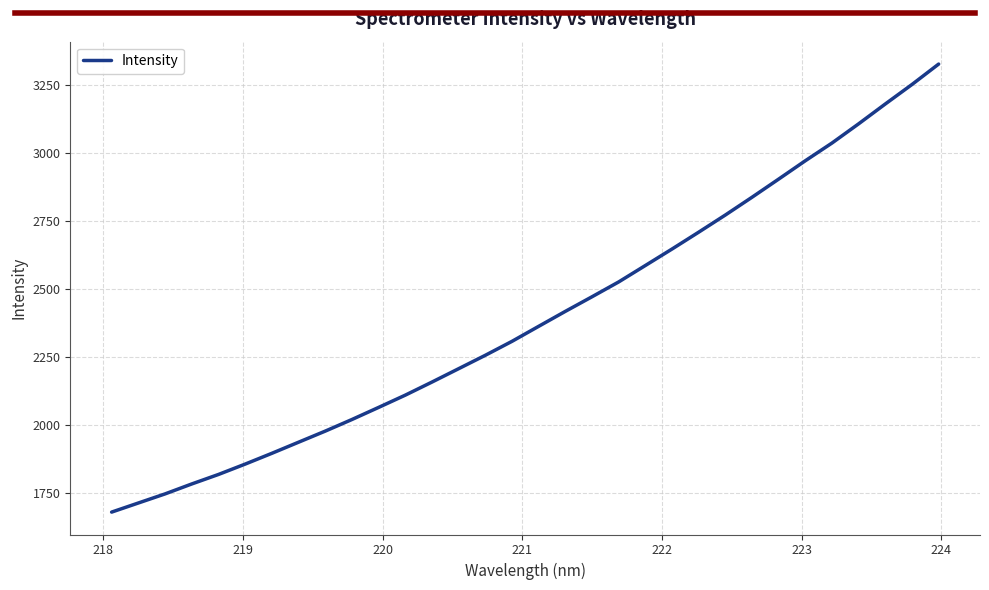

What is the smallest value displayed?

1678.4